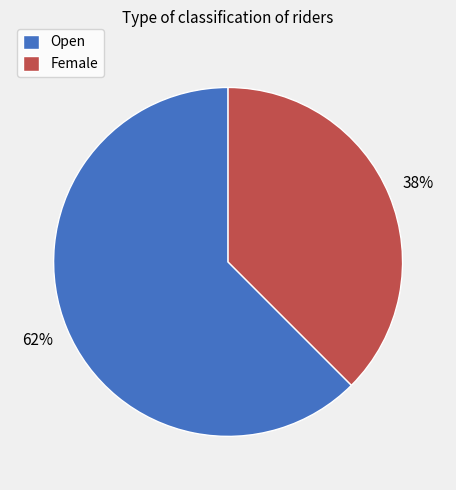

What is the ratio of the value at Female to the value at Open?

0.6